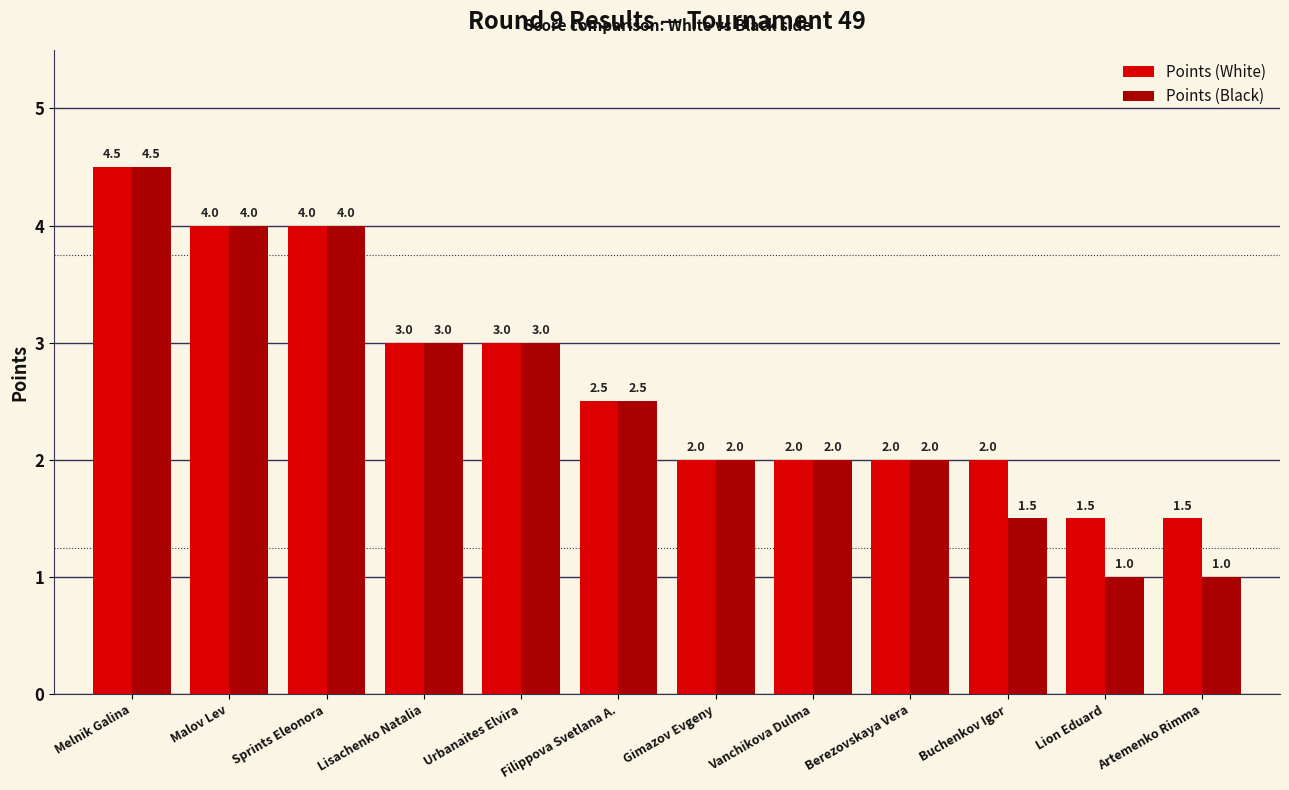

How many bars are there in total?

24